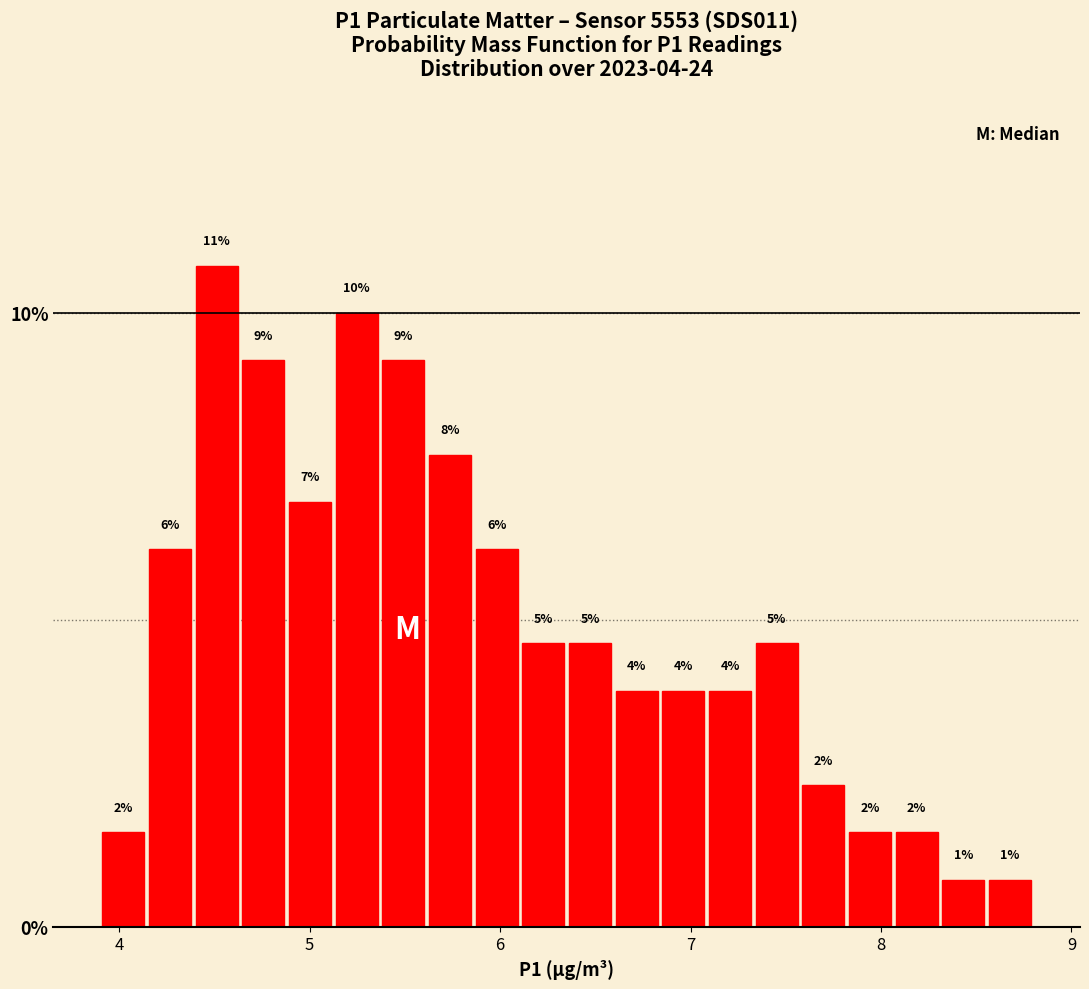

Read against the x-axis, roughly where is the centre of the tallest bar?

4.5